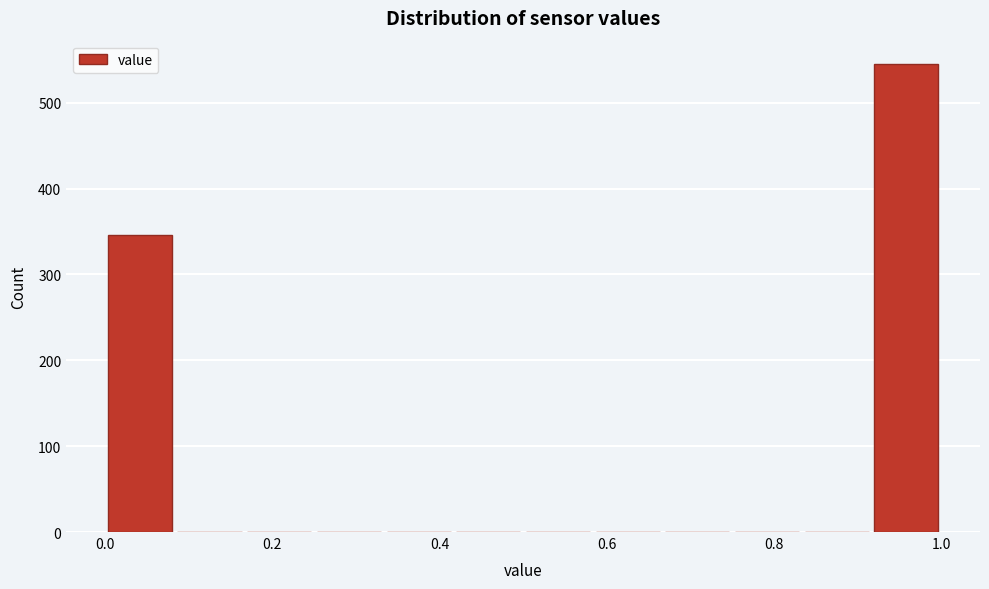

Reading left to right, transcribe this chart: for each bar, give the range it covers on the x-axis and its height. Neither the bar edges nor the heights are printed on the chart, so give them approximately, as read against the axes.

0.00 to 0.08: 350
0.08 to 0.16: 0
0.16 to 0.26: 0
0.26 to 0.34: 0
0.34 to 0.42: 0
0.42 to 0.50: 0
0.50 to 0.58: 0
0.58 to 0.66: 0
0.66 to 0.76: 0
0.76 to 0.84: 0
0.84 to 0.92: 0
0.92 to 1.00: 550